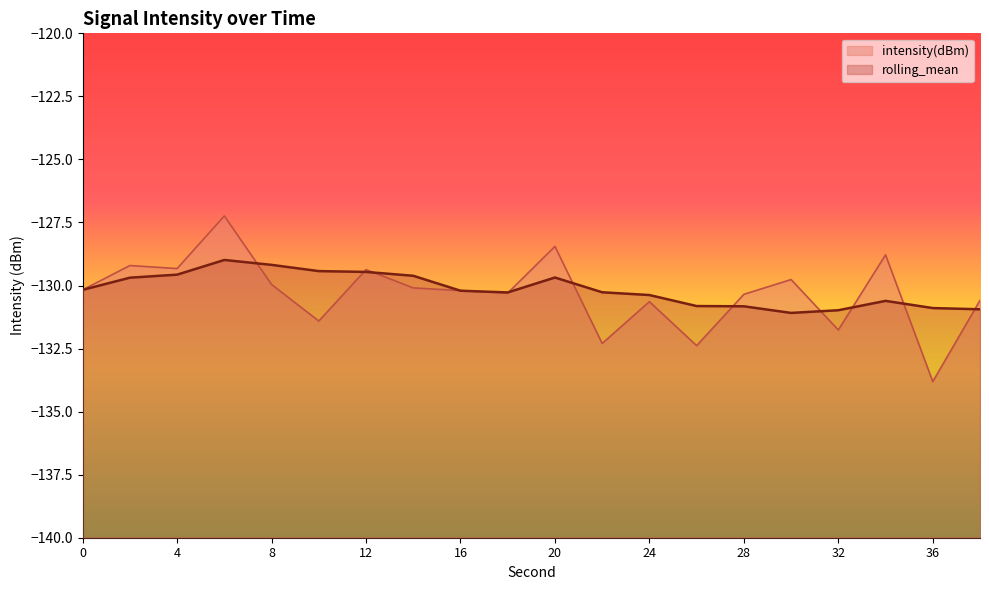

Reading left to right, what are all the values shown in this chart?

-130.2	-129.2	-129.3	-127.2	-130.0	-131.4	-129.4	-130.1	-130.2	-130.3	-128.5	-132.3	-130.6	-132.4	-130.3	-129.8	-131.8	-128.8	-133.8	-130.6